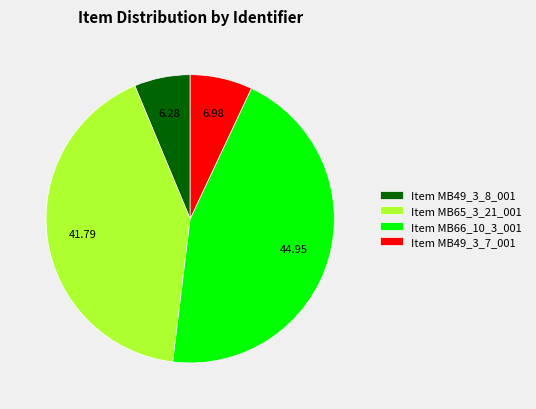

Does Item MB65_3_21_001 account for over 50% of the chart?

No